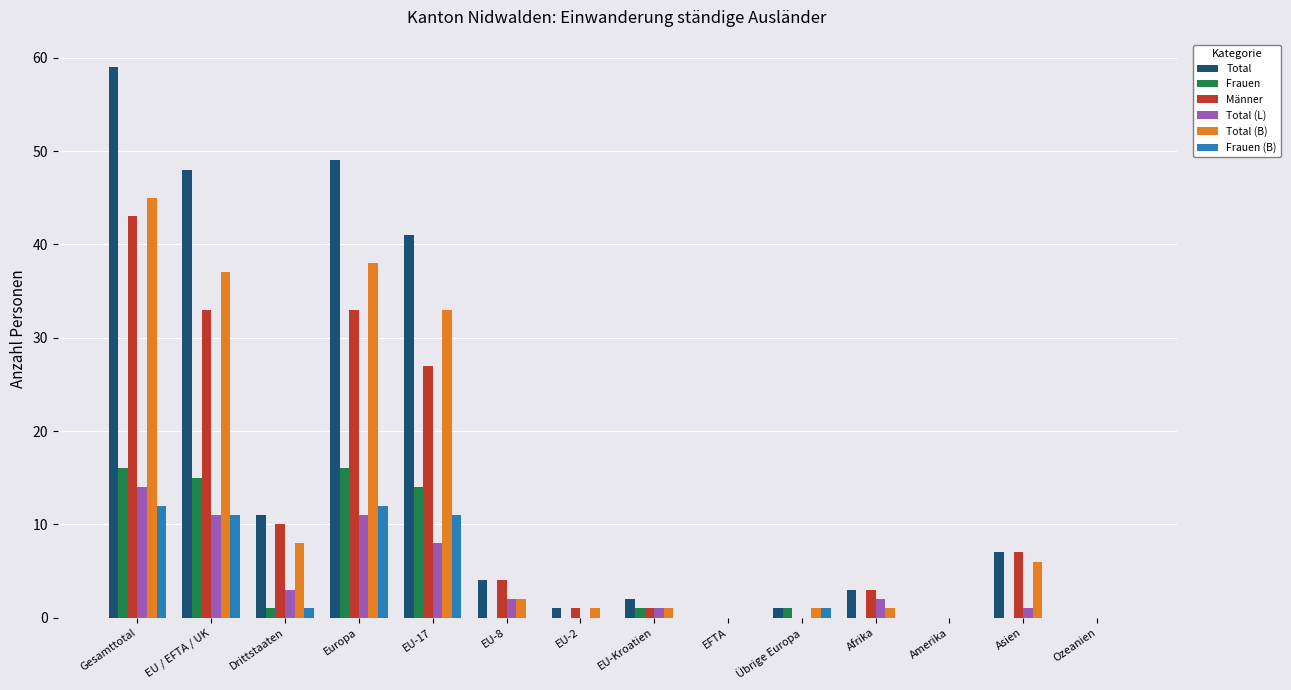

What is the average value of the Frauen series?

5